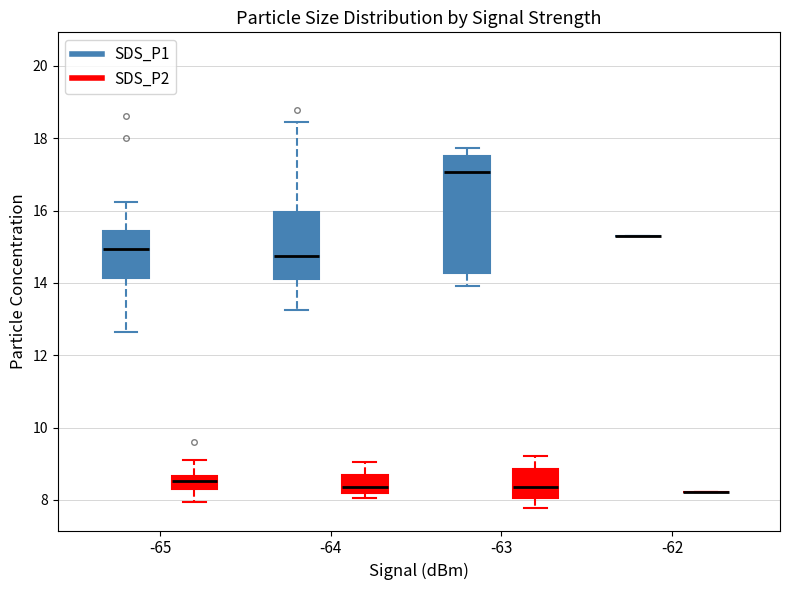

Comparing the boxes themselves (not the whiskers), which one is the tallest?

-63 (SDS_P1)